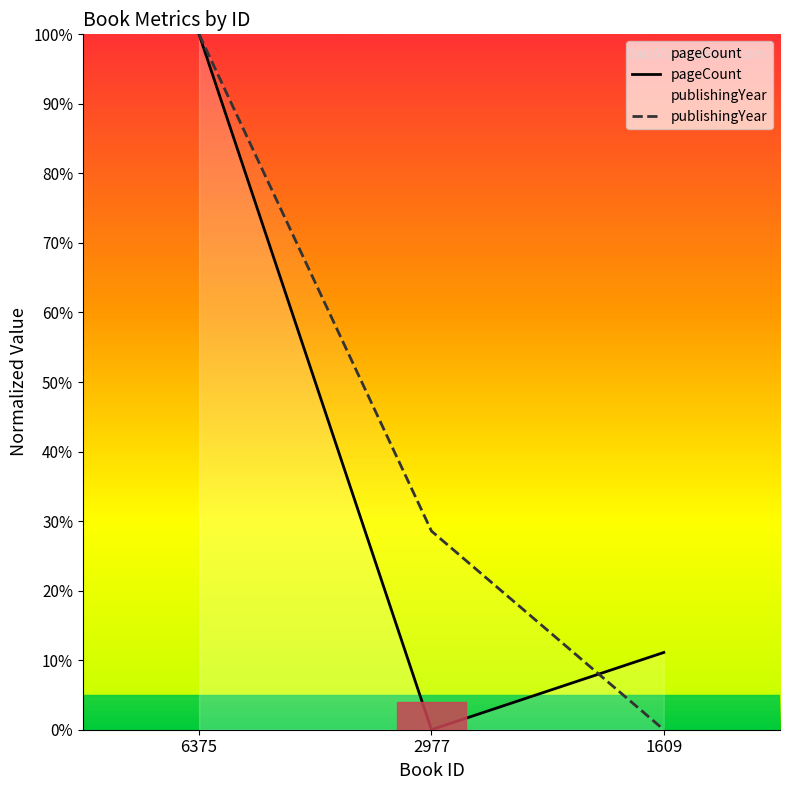

What is the difference between the pageCount values at 2977 and 6375?

100.0